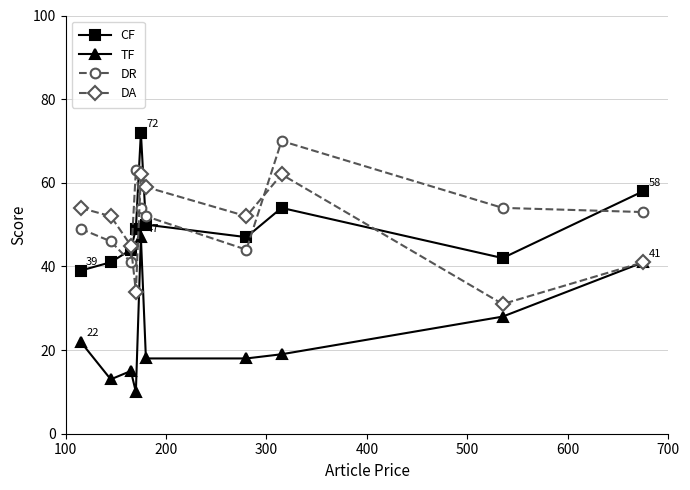

What is the value of the CF point at the 5th from the left?

72